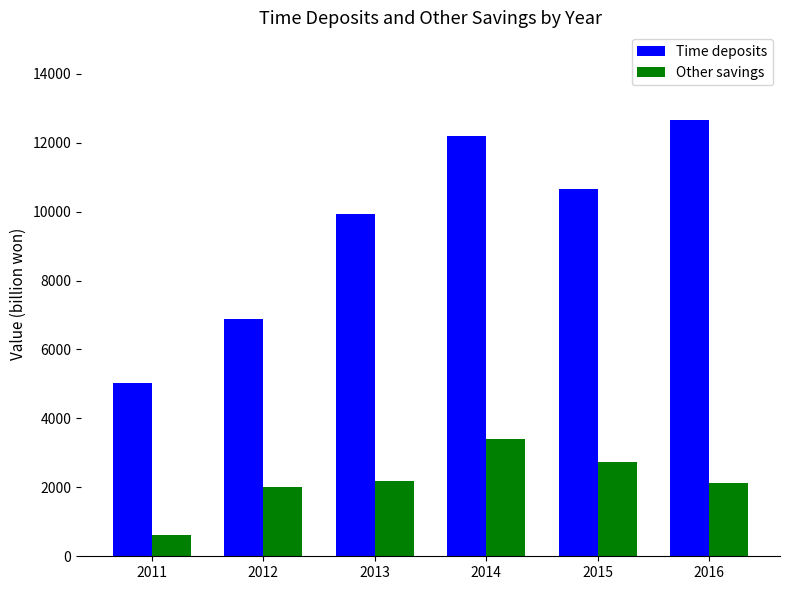

The value of Other savings at 2012 is 3121.3. True or false?

False